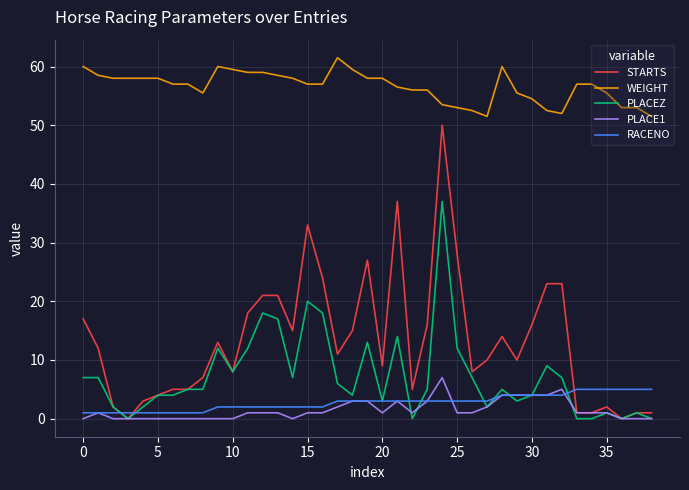

What is the minimum value for WEIGHT?

51.5